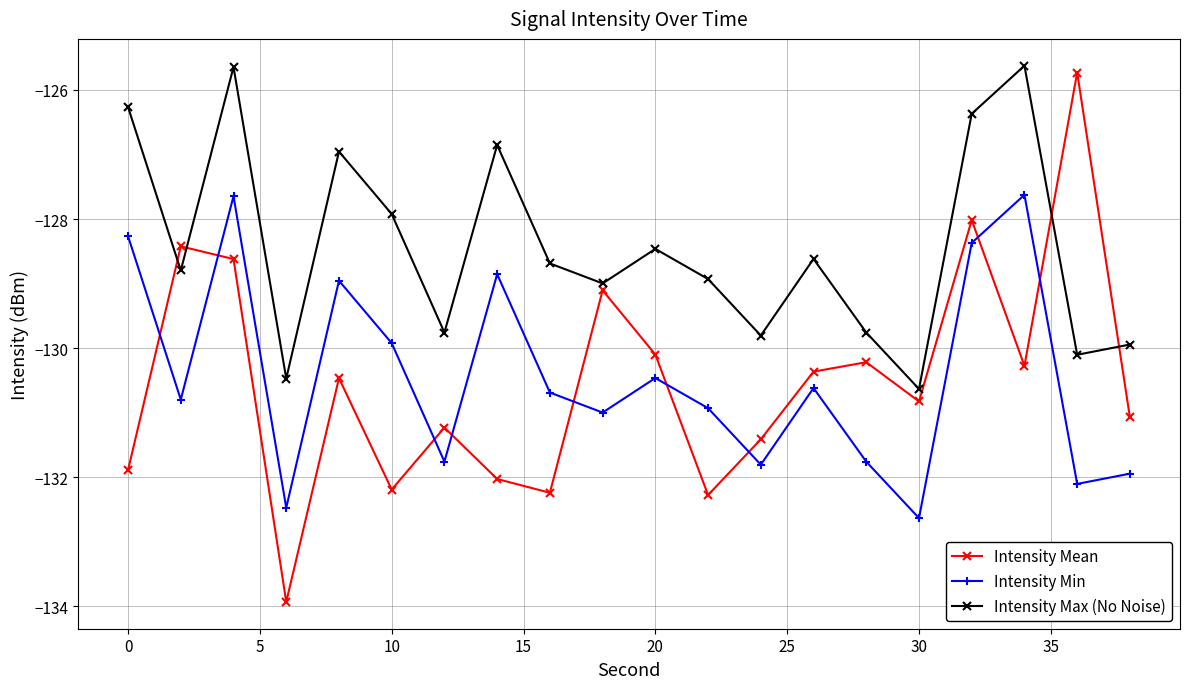

What is the smallest value displayed?

-133.9